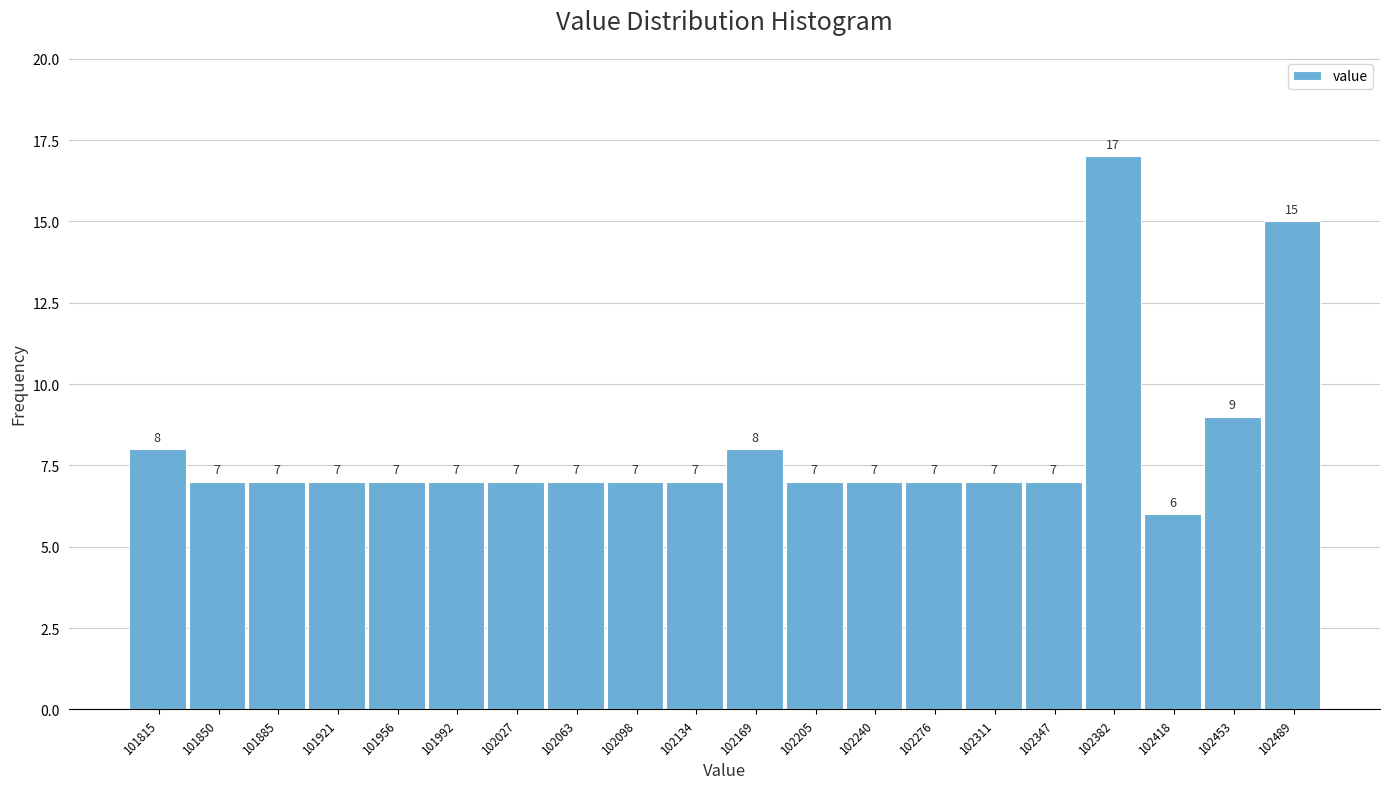

Reading right to left, list all the values displayed in this chart.

15	9	6	17	7	7	7	7	7	8	7	7	7	7	7	7	7	7	7	8